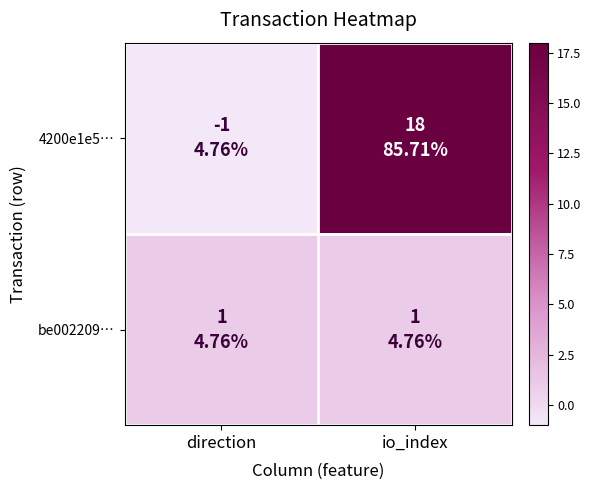

Which series has the widest spread of values?

4200e1e5…